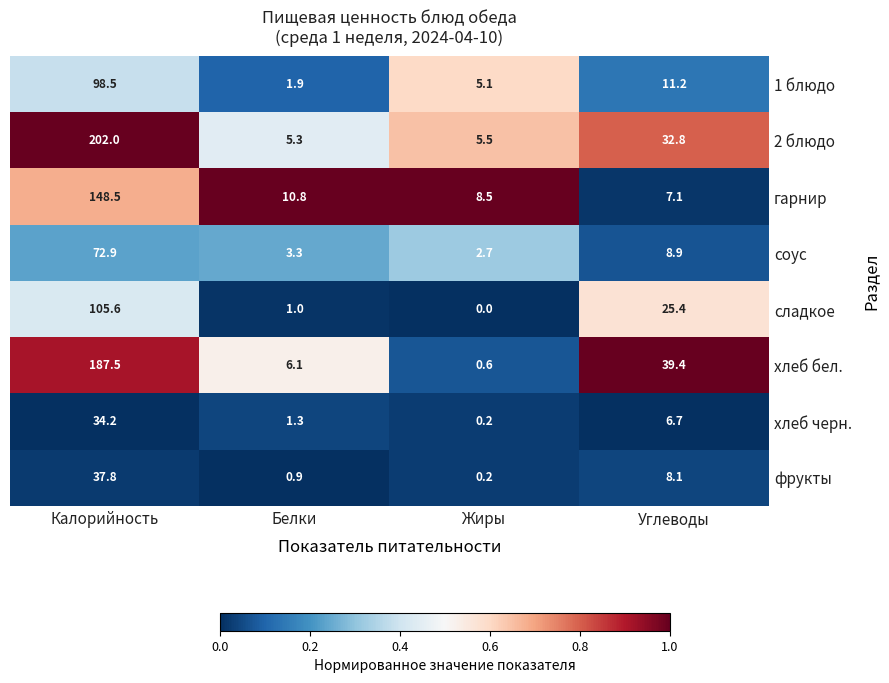

What is the approximate value of хлеб черн. at Белки?

1.3